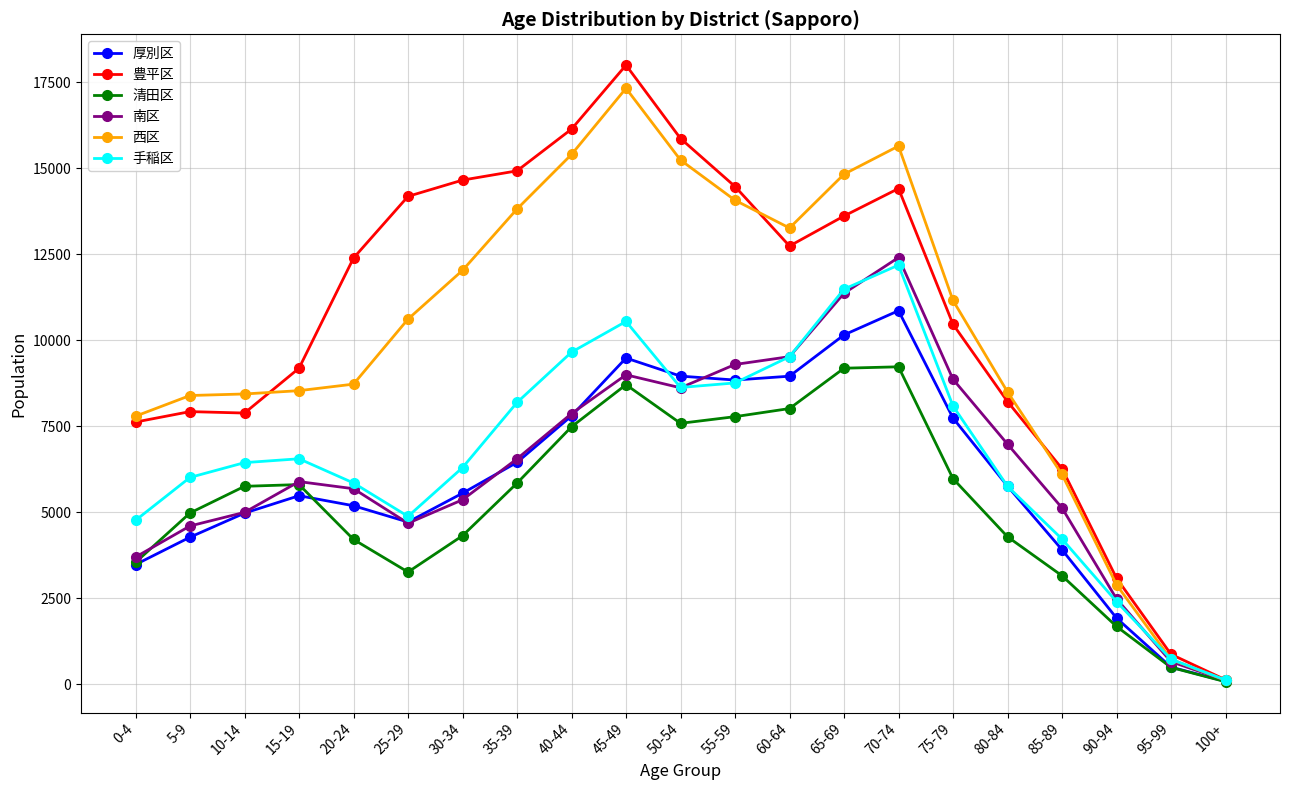

Is it true that 手稲区 equals 3861 at 80-84?

False